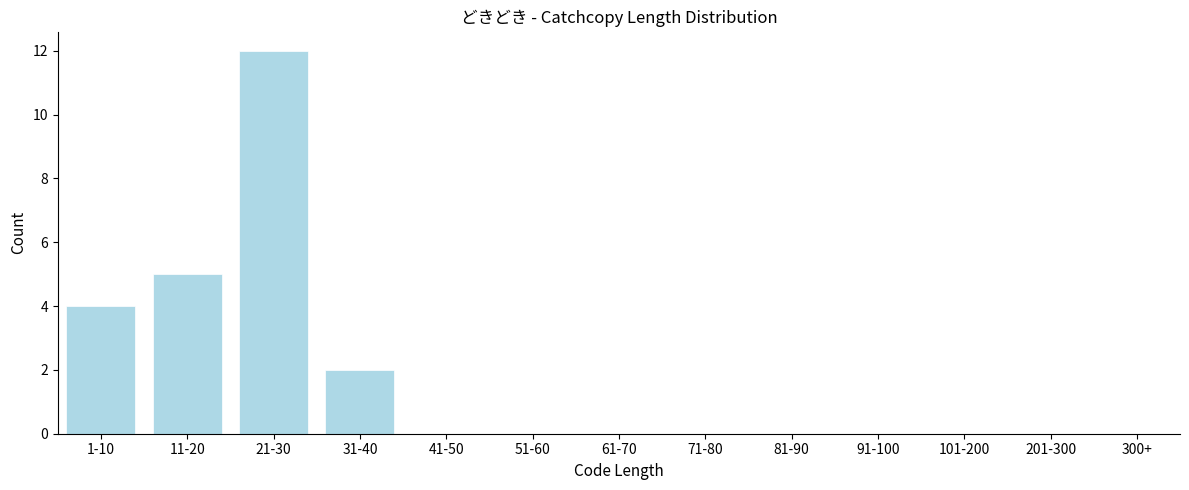

Reading left to right, list all the values displayed in this chart.

1-10=4	11-20=5	21-30=12	31-40=2	41-50=0	51-60=0	61-70=0	71-80=0	81-90=0	91-100=0	101-200=0	201-300=0	300+=0